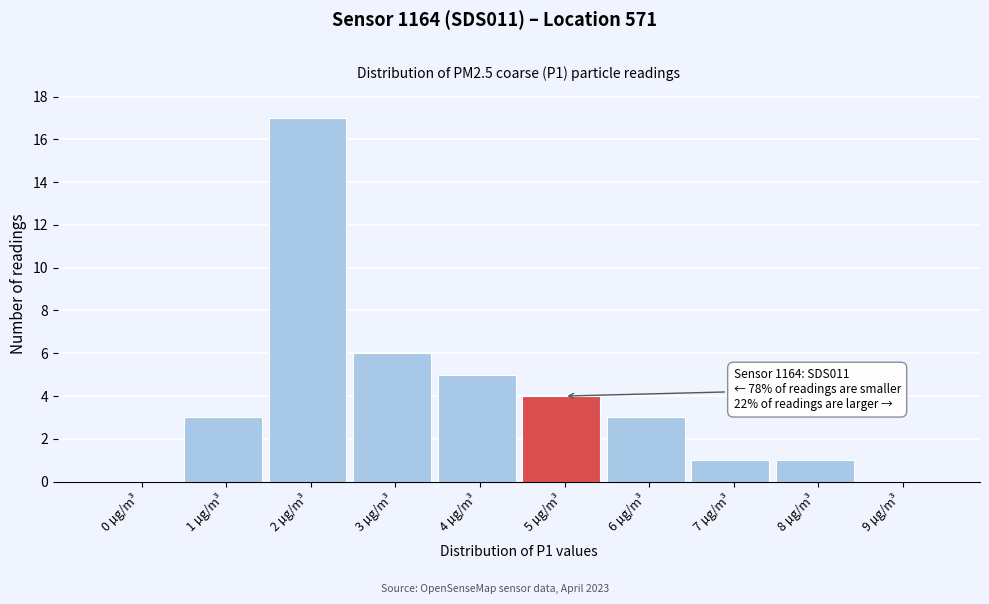

Reading left to right, extract all data points from this chart.

0 µg/m³=0	1 µg/m³=3	2 µg/m³=17	3 µg/m³=6	4 µg/m³=5	5 µg/m³=4	6 µg/m³=3	7 µg/m³=1	8 µg/m³=1	9 µg/m³=0